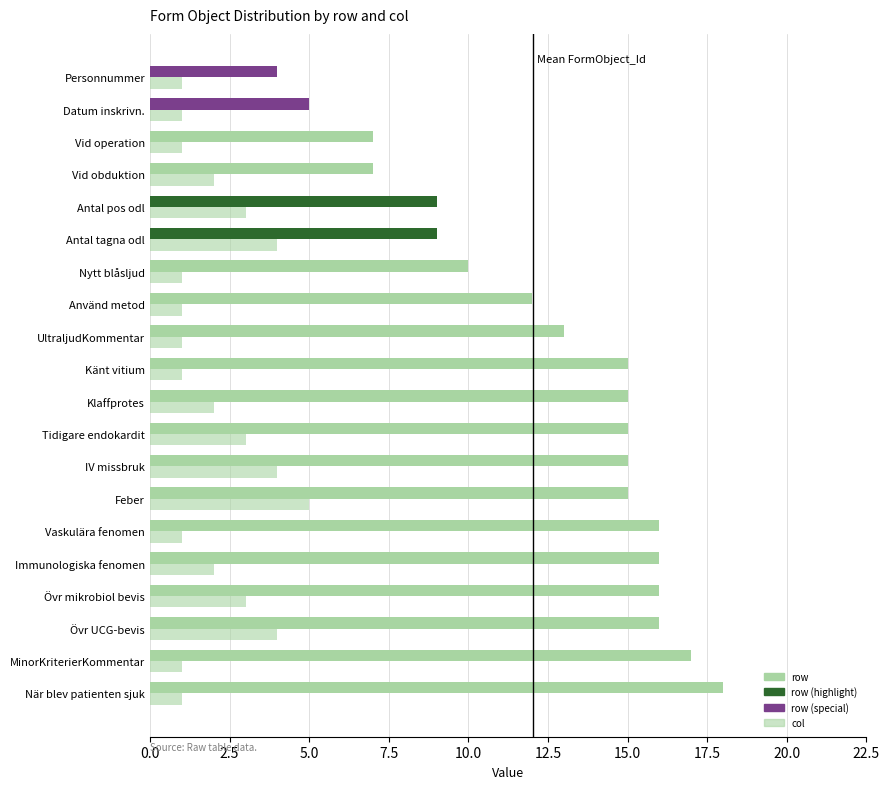

Count the number of data series in this chart.

2